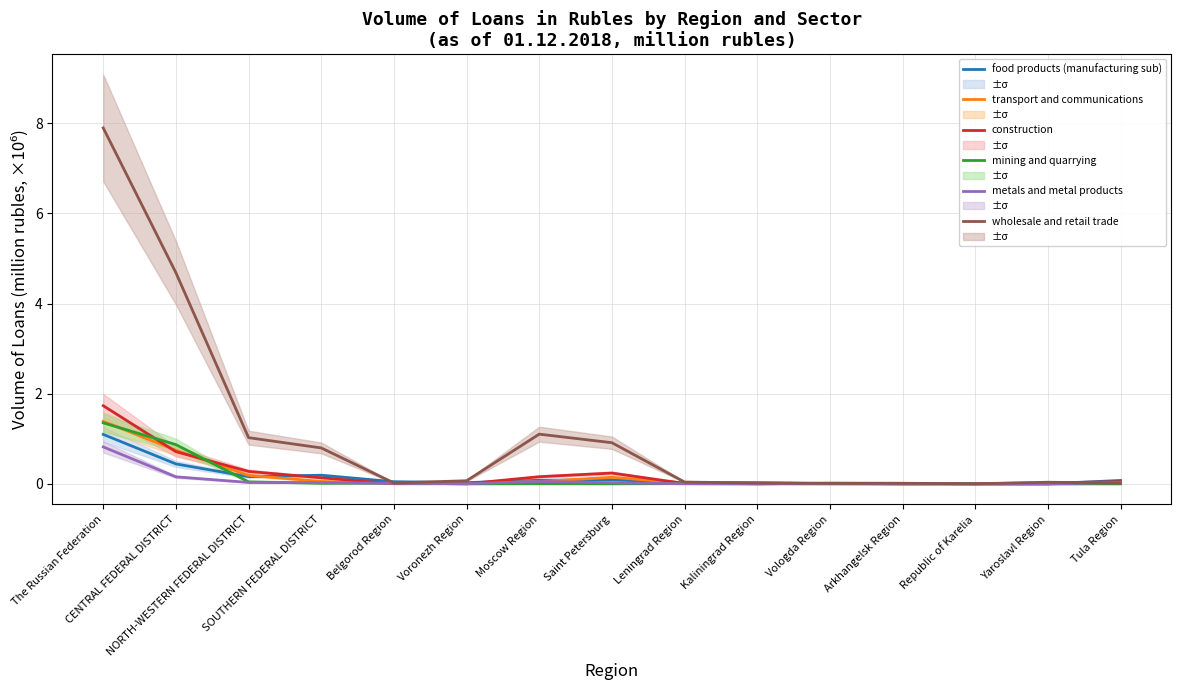

What is the label of the 13th point from the right?

NORTH-WESTERN FEDERAL DISTRICT